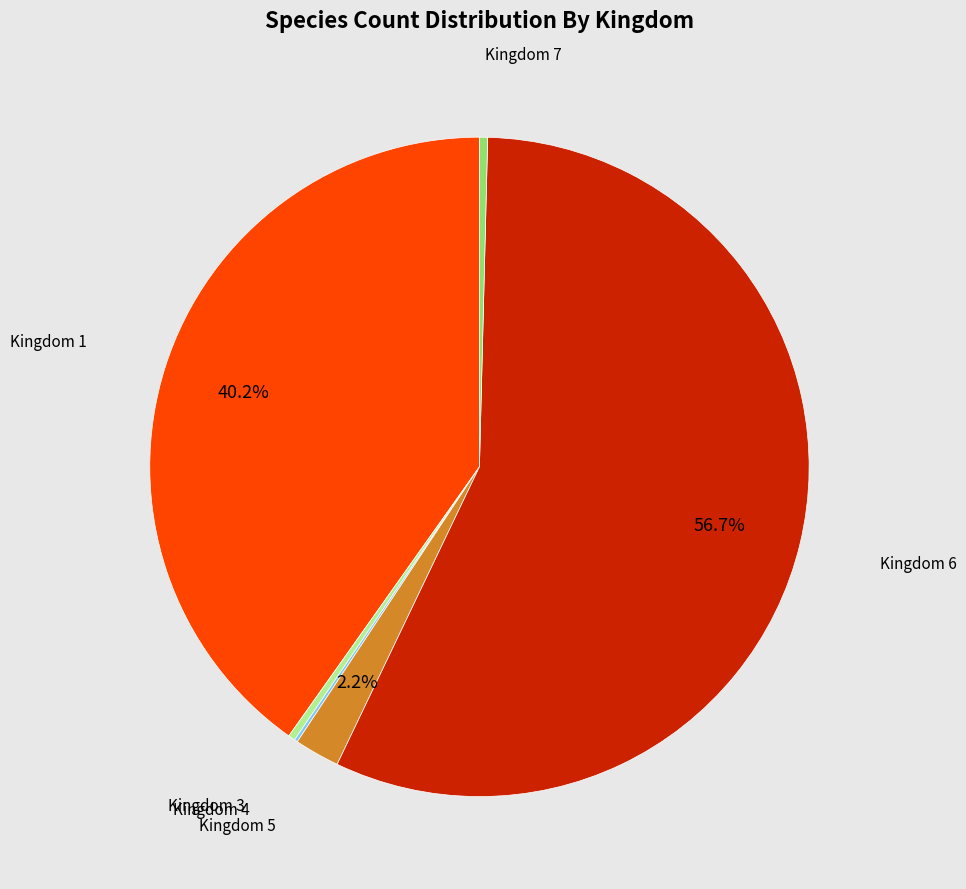

Which slice is the largest?

Kingdom 6